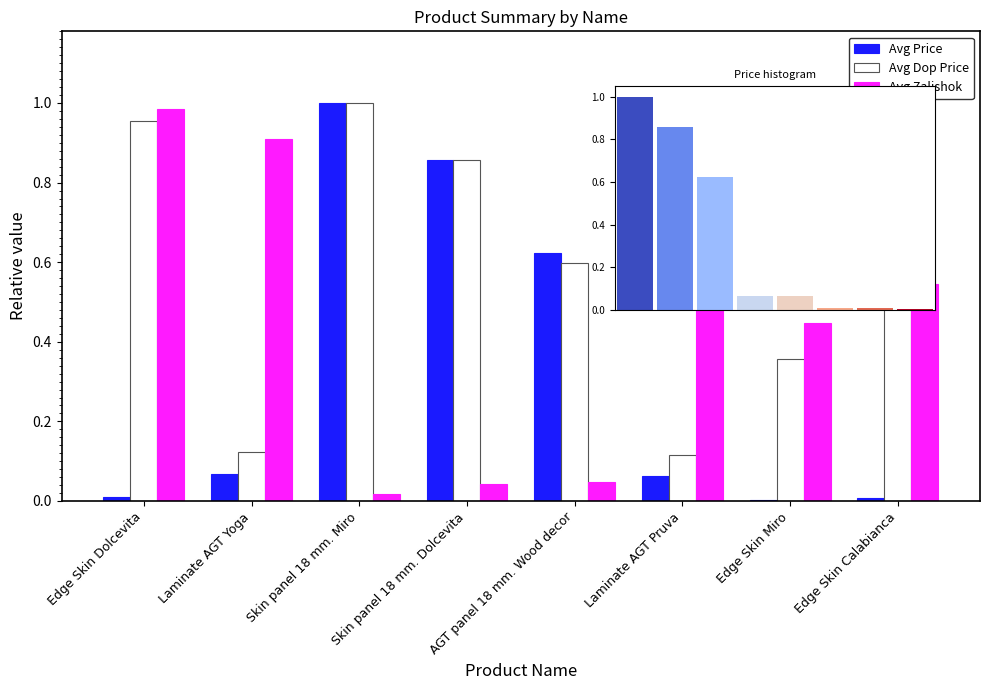

How many data points does each series have?

8